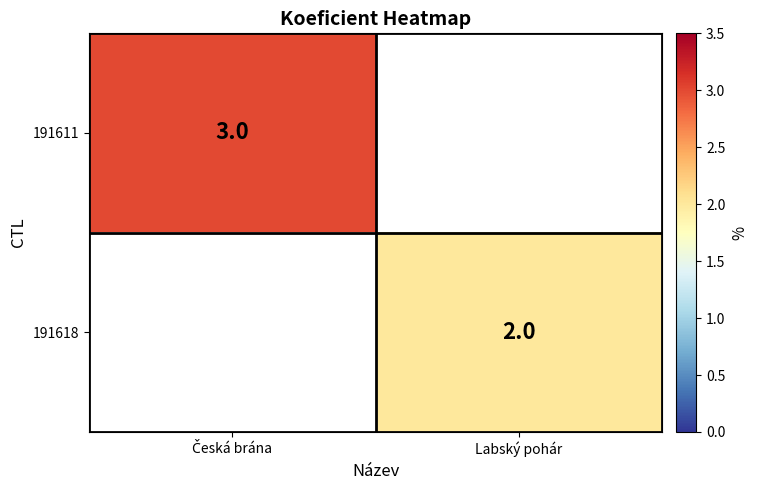

Between Česká brána and Labský pohár, which series saw the biggest shift?

191611